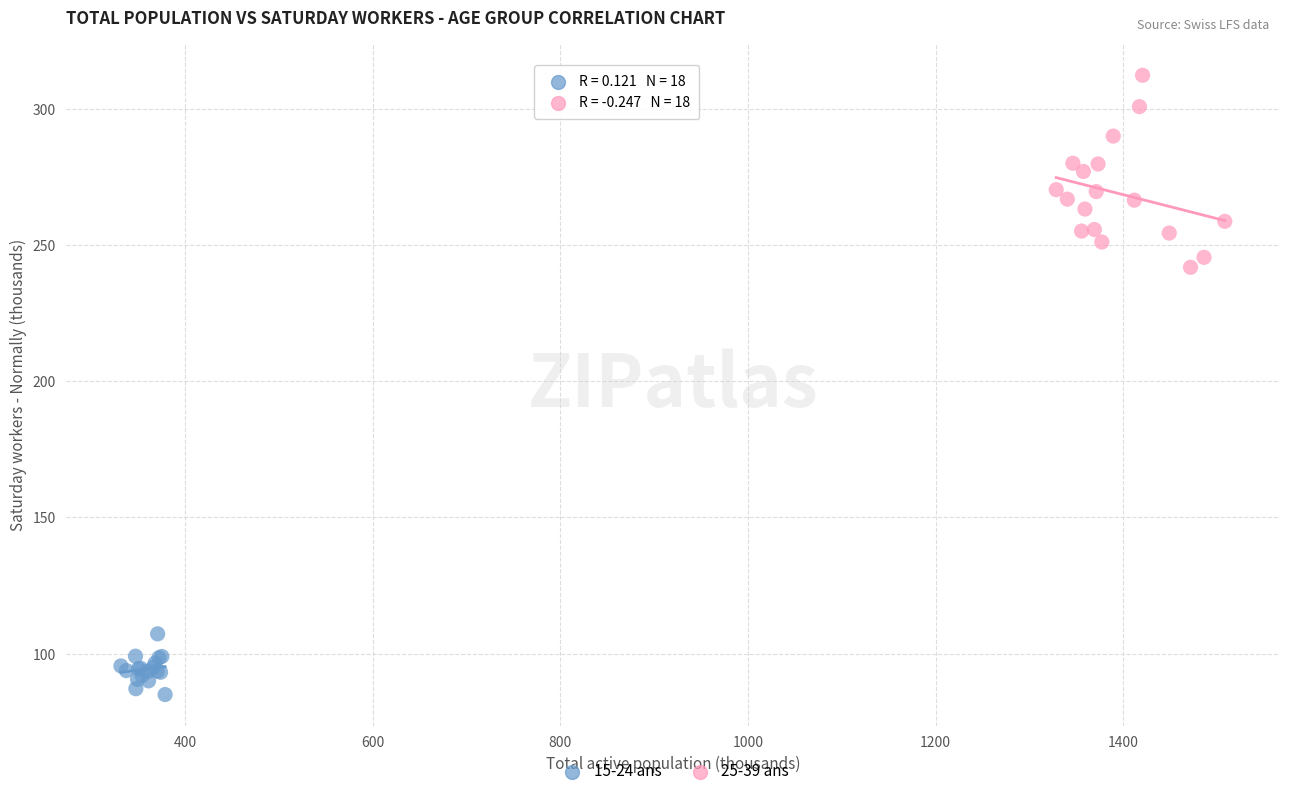

Which series reaches the minimum Y coordinate?

15-24 ans